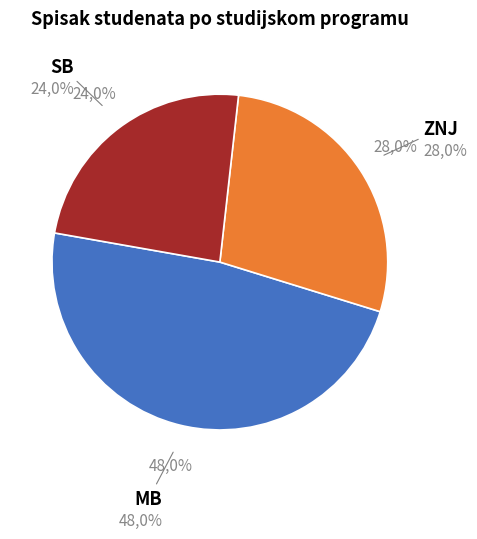

What percentage is the SB slice, to the nearest percent?

24%